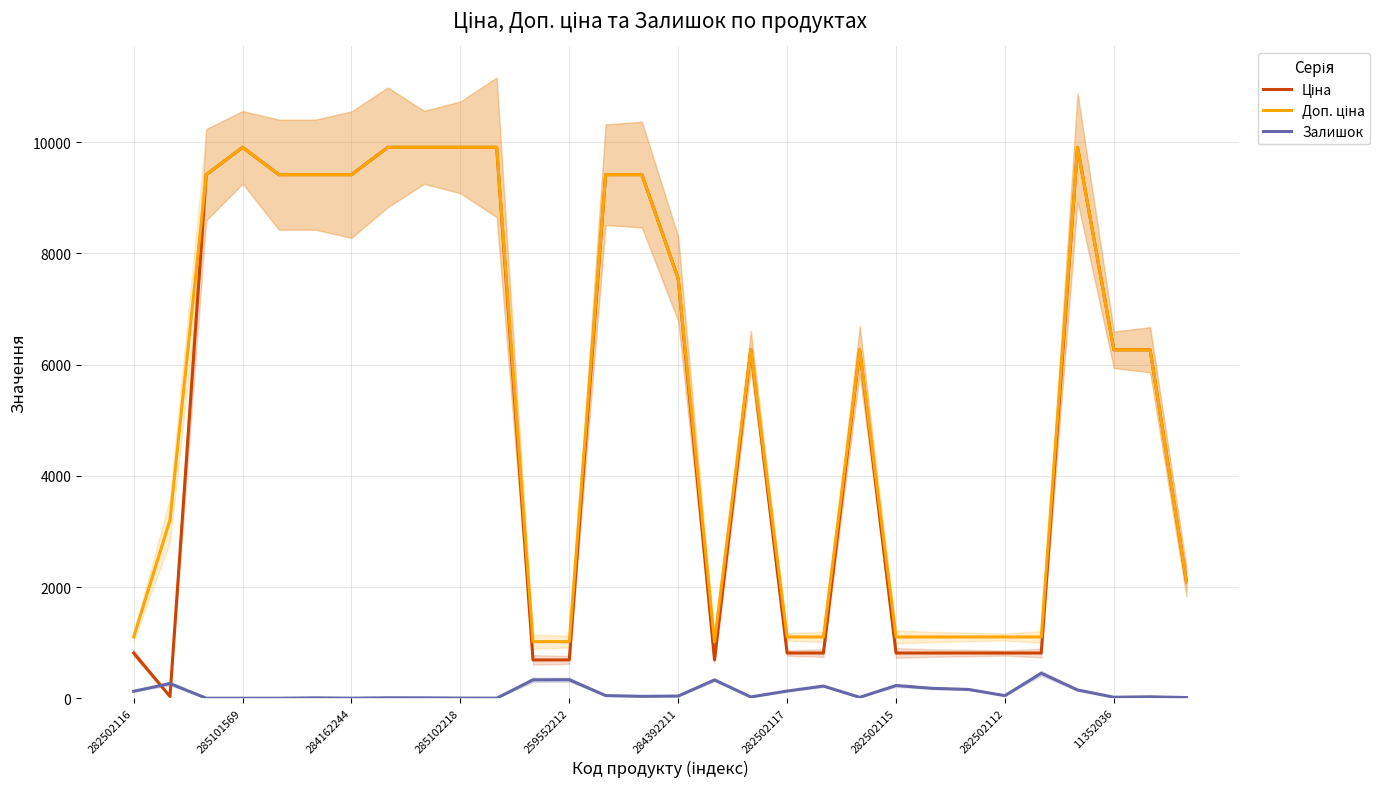

What is the value of the Залишок point at the 27th from the left?

149.0